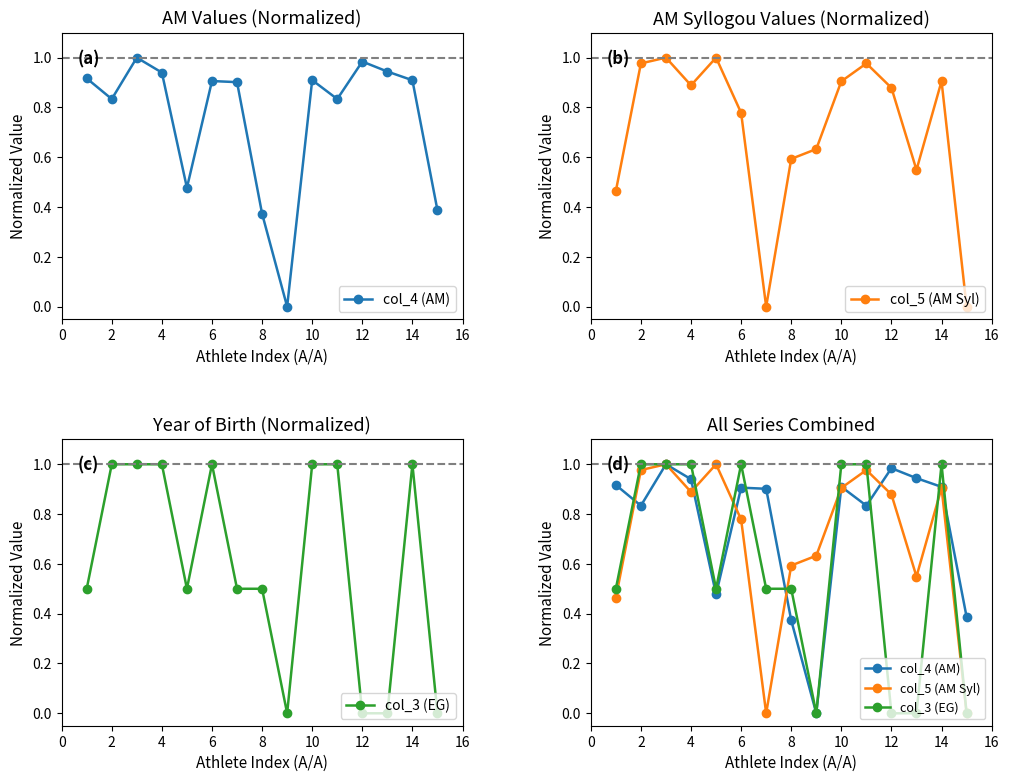

How many values in col_4 (AM) are above zero?

14